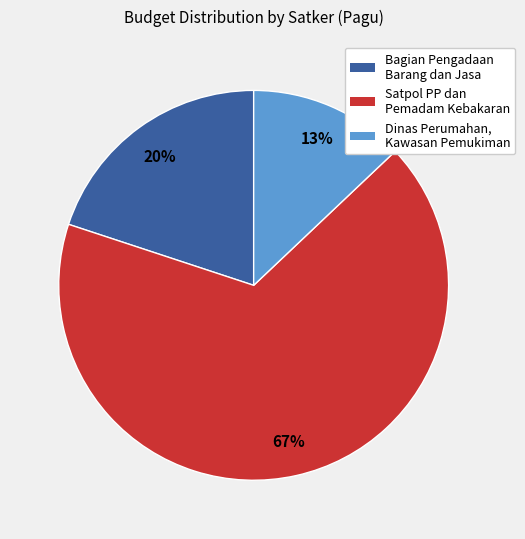

What percentage is the Bagian Pengadaan Barang dan Jasa slice, to the nearest percent?

20%